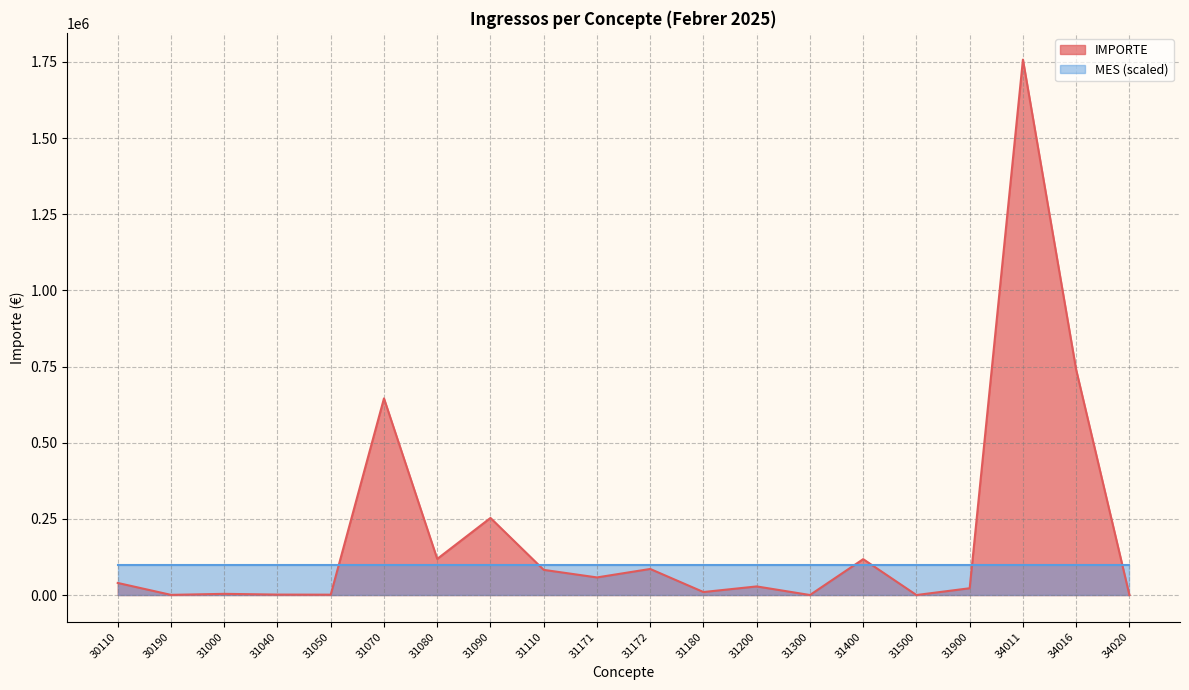

At which category does the data reach its first local valley?

30190